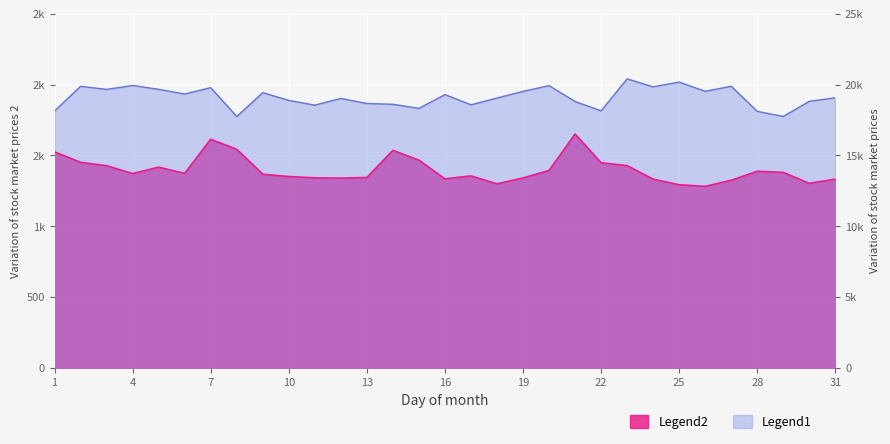

The value of Legend1 at 18 is 1009.1. True or false?

False